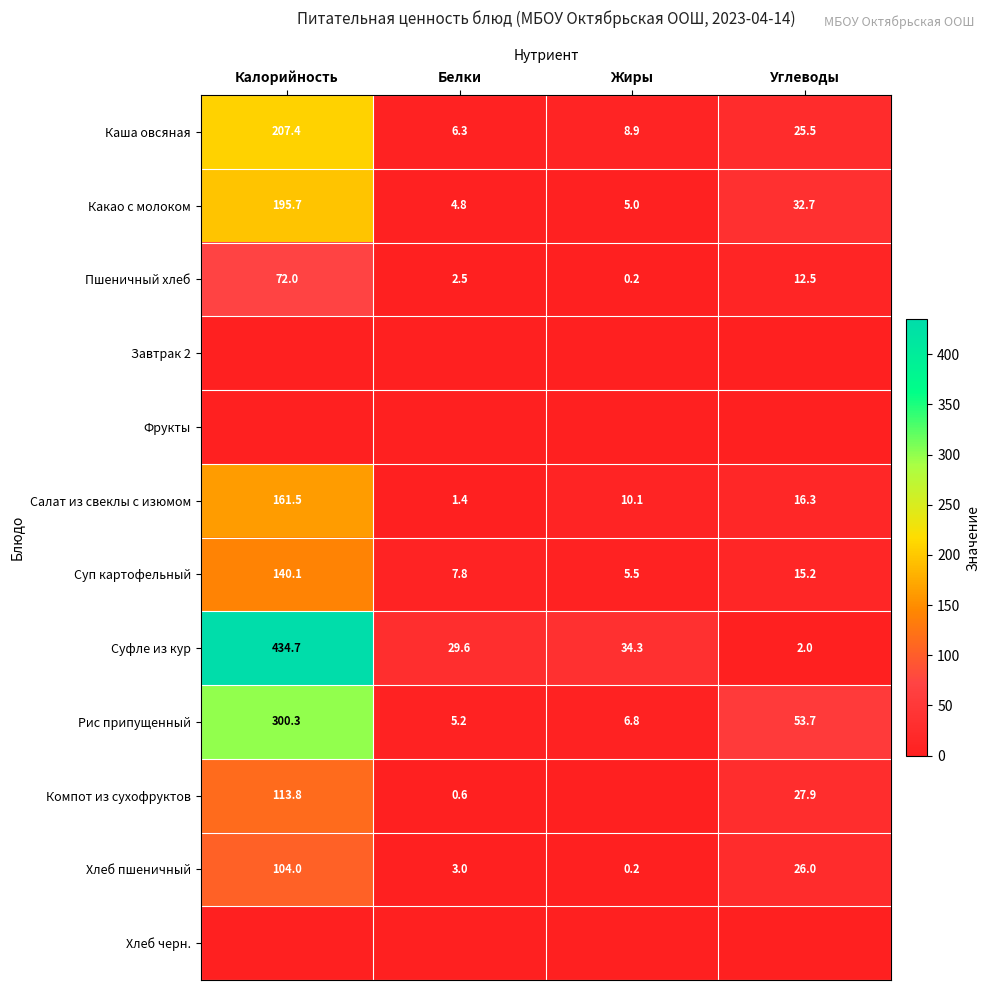

The value of Пшеничный хлеб at Калорийность is 72.0. True or false?

True